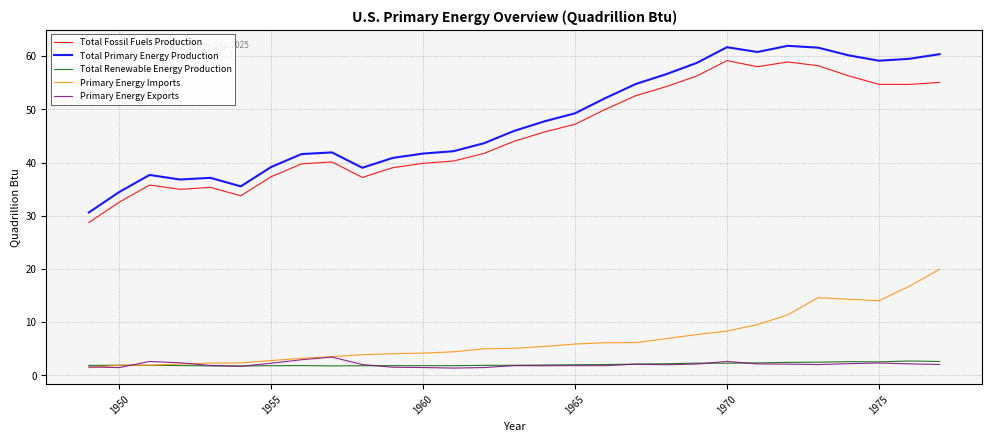

How many lines are shown in the chart?

5